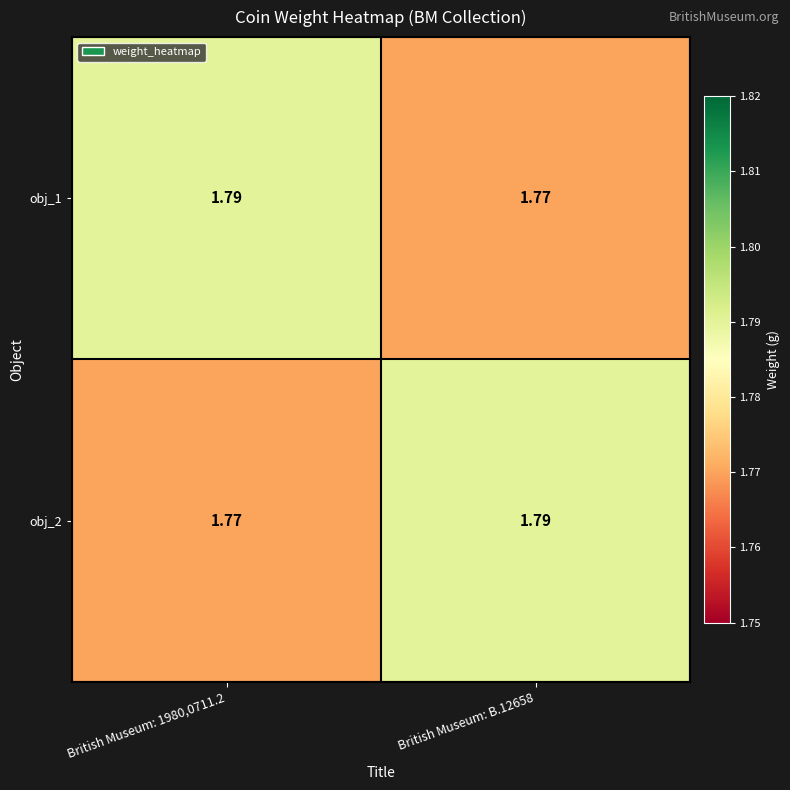

Between British Museum: B.12658 and British Museum: 1980,0711.2, which is larger?

British Museum: 1980,0711.2